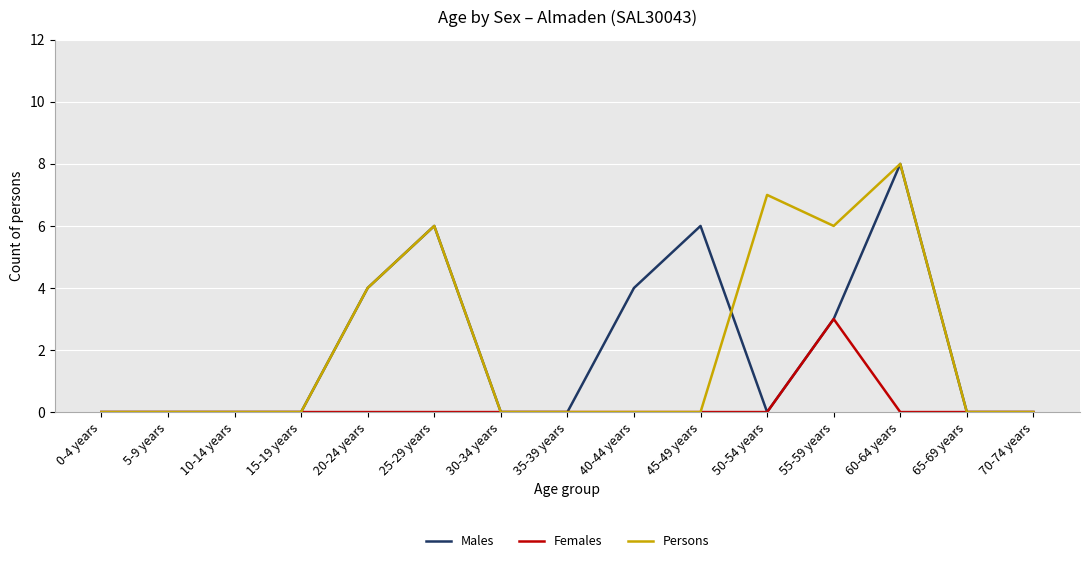

What position from the right is 5-9 years?

14